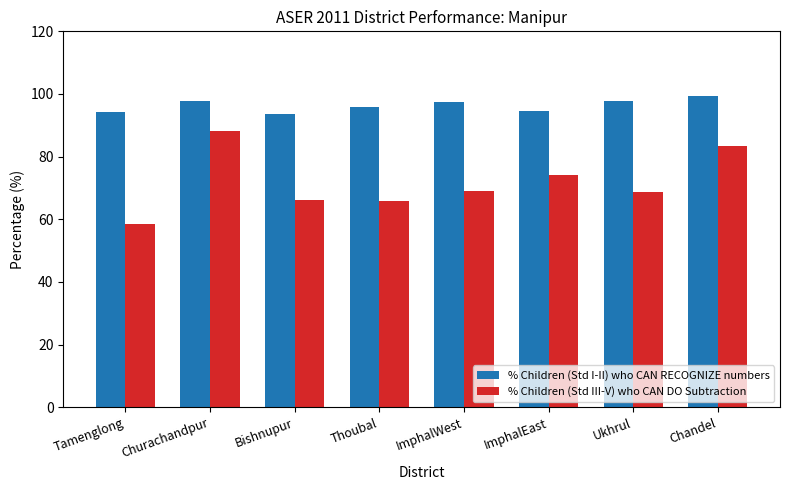

What is the label of the 2nd bar from the right?

Ukhrul